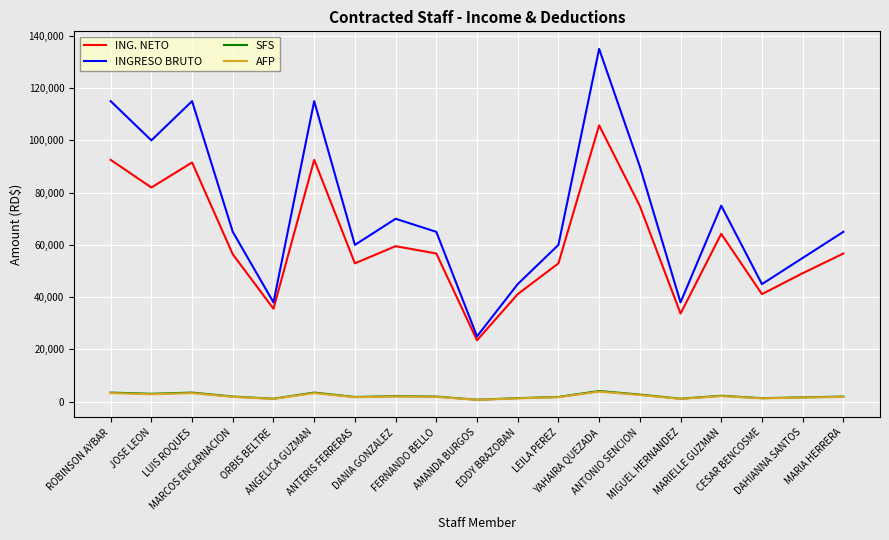

What is the difference between the second highest and minimum values in the SFS series?

2736.0